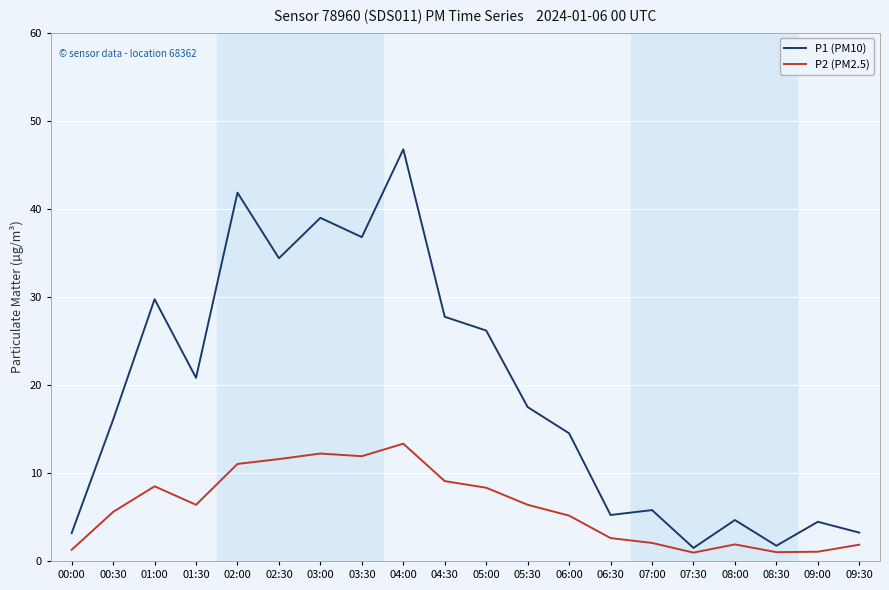

What is the total value across all series at 05:00?

34.5